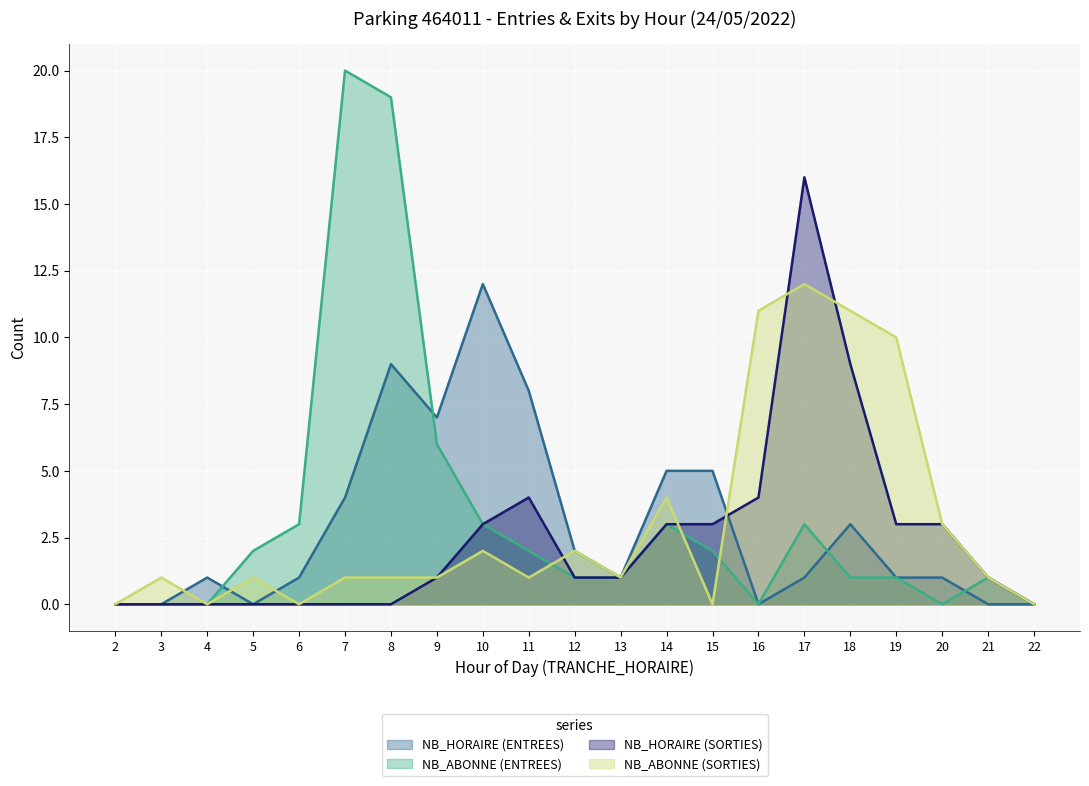

True or false: NB_ABONNE (ENTREES) and NB_HORAIRE (SORTIES) cross at least once.

False